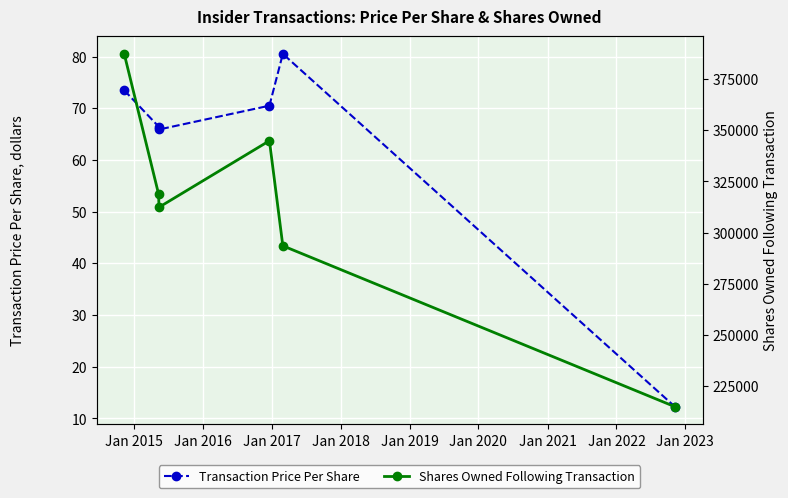

Rank the series by their average value, from lowest to highest.

Transaction Price Per Share, Shares Owned Following Transaction